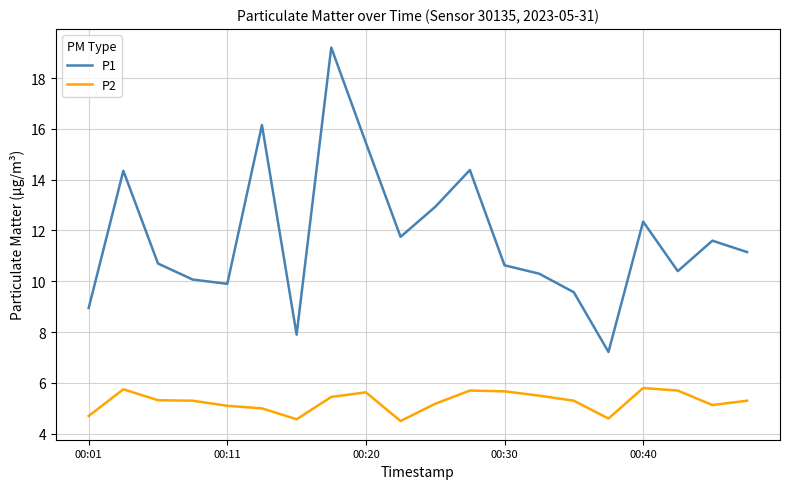

Rank the series by their maximum value, from lowest to highest.

P2, P1